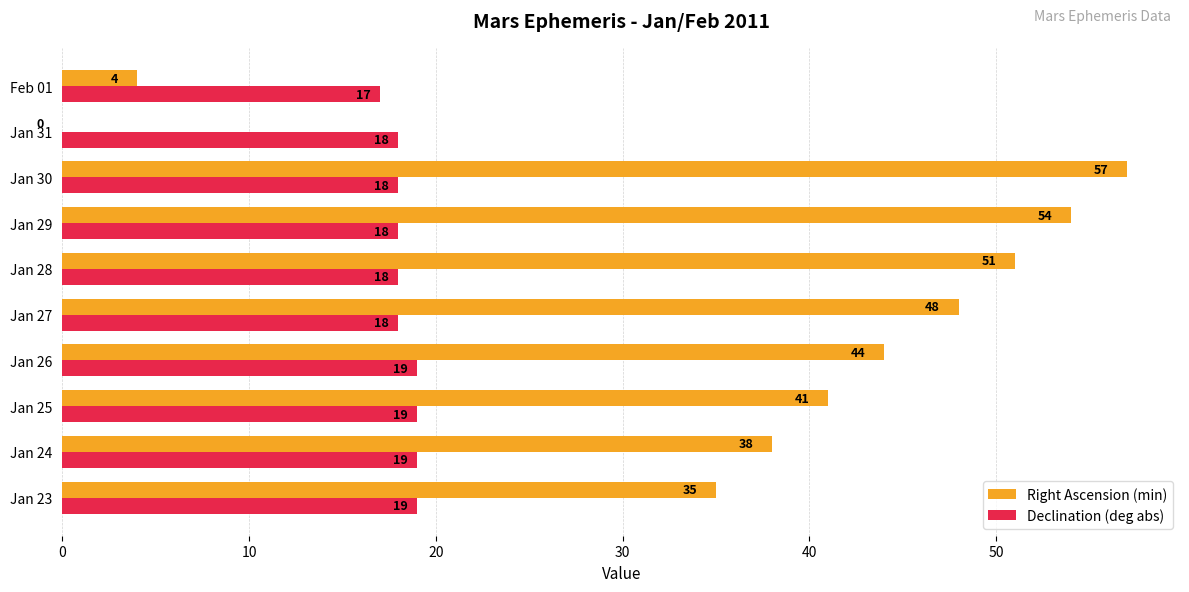

What is the approximate value of Declination (deg abs) at Jan 31?

18